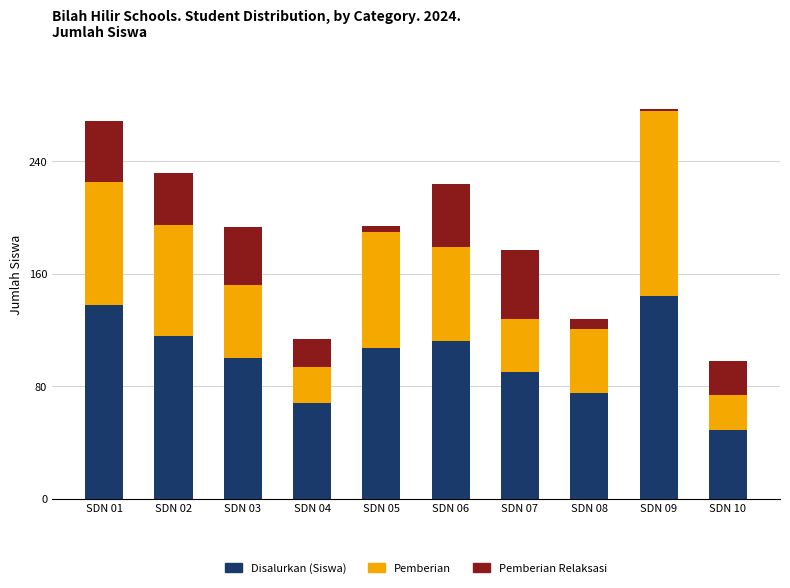

What is the difference between the second highest and second lowest values in the Disalurkan (Siswa) series?

70